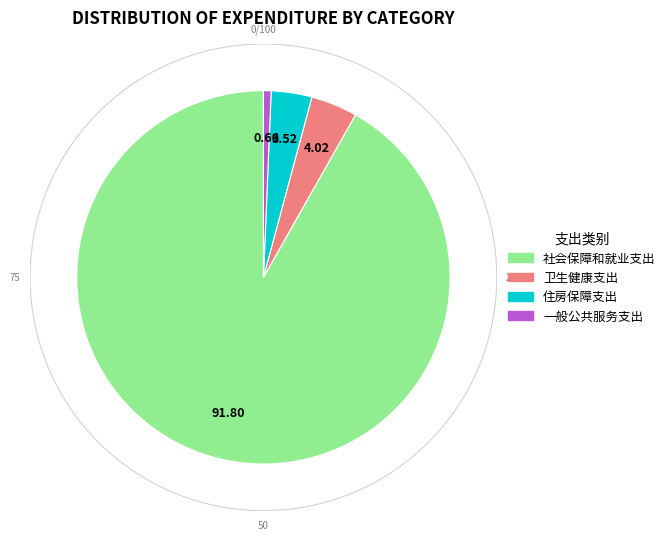

How many segments does this pie chart have?

4